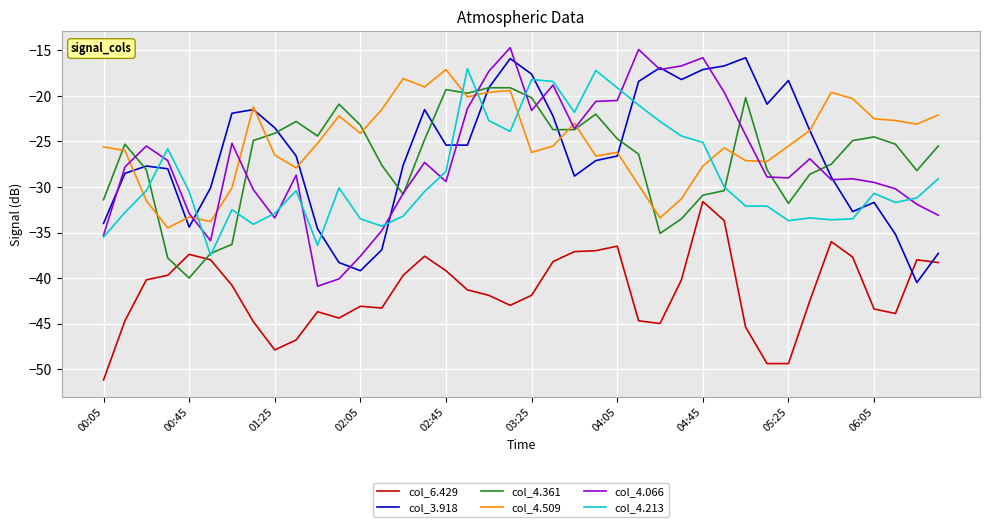

True or false: col_4.066 and col_4.361 intersect in this chart.

True